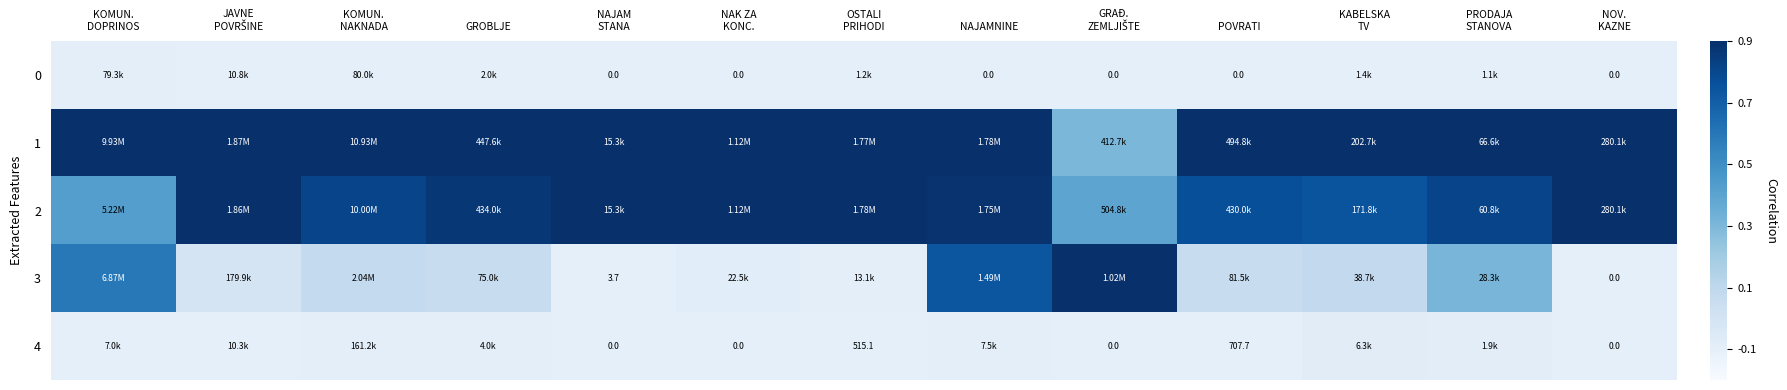

The 1 series shows 1.4 at KOMUN. NAKNADA. True or false?

False